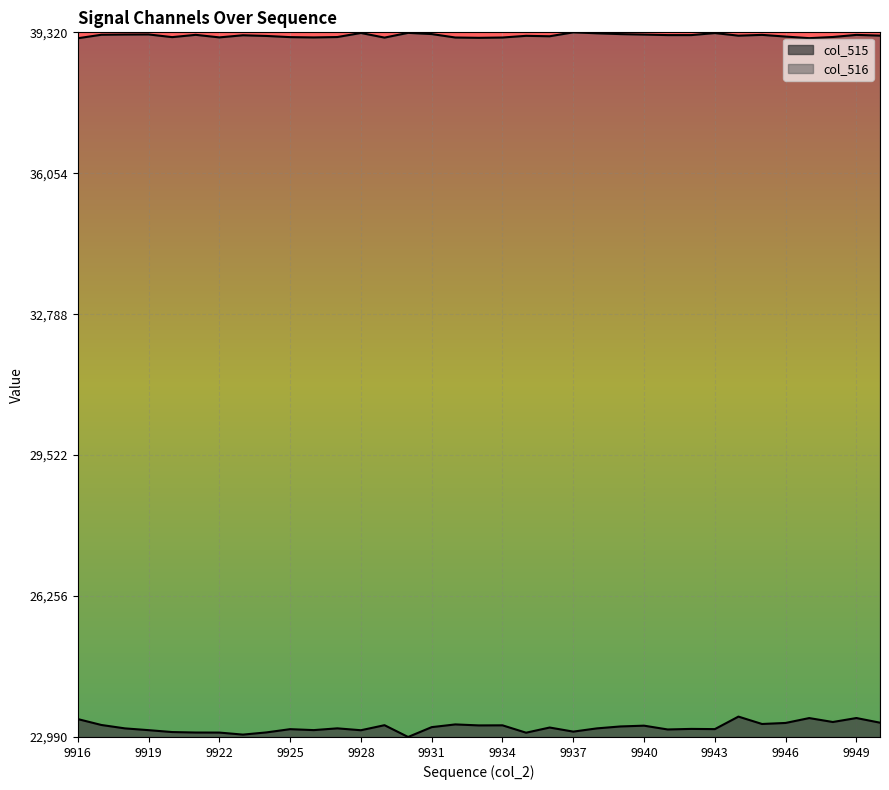

How many lines are shown in the chart?

2